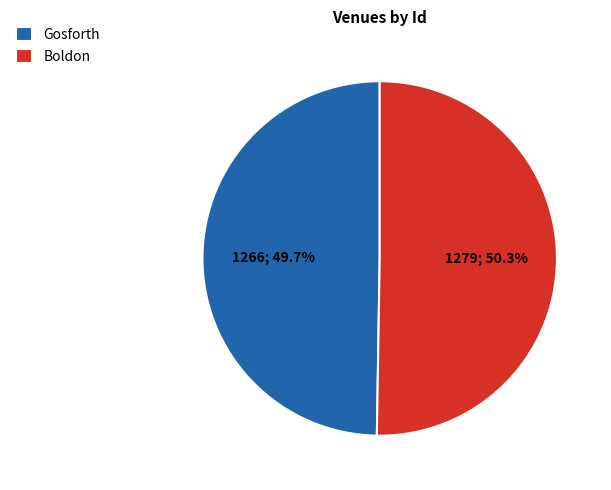

Count the number of slices in the pie.

2